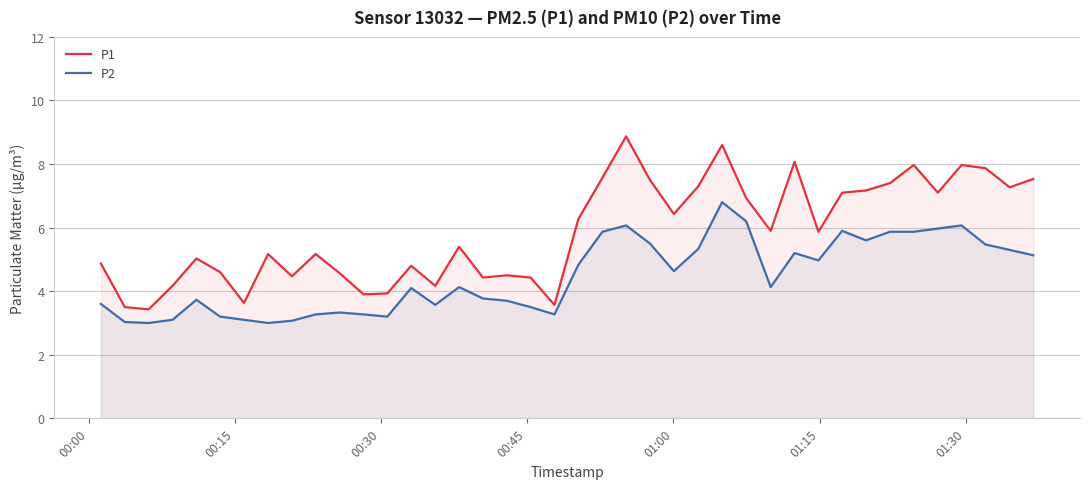

Which series has the largest range (max minus min)?

P1